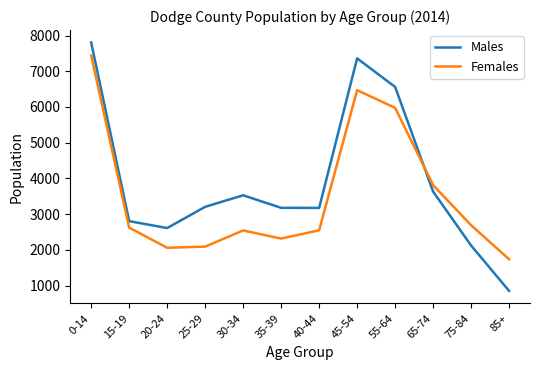

Which series has the largest total across all categories?

Males